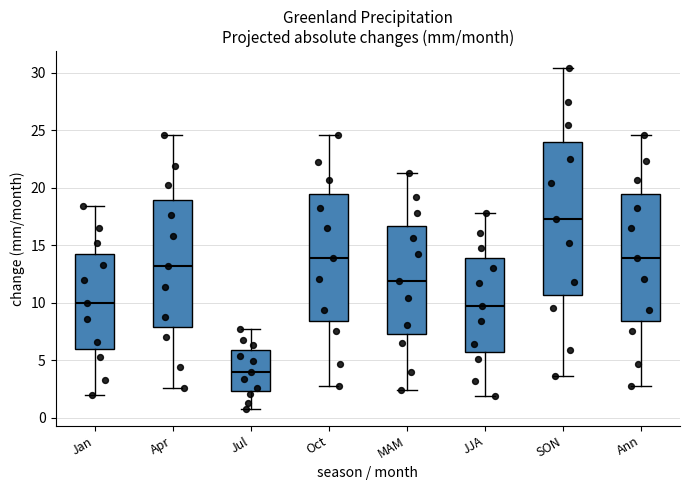

Where is the upper edge of the box for Jan on the y-axis? The values are not printed on the chart, so give them approximately, as read against the axis.

14.5